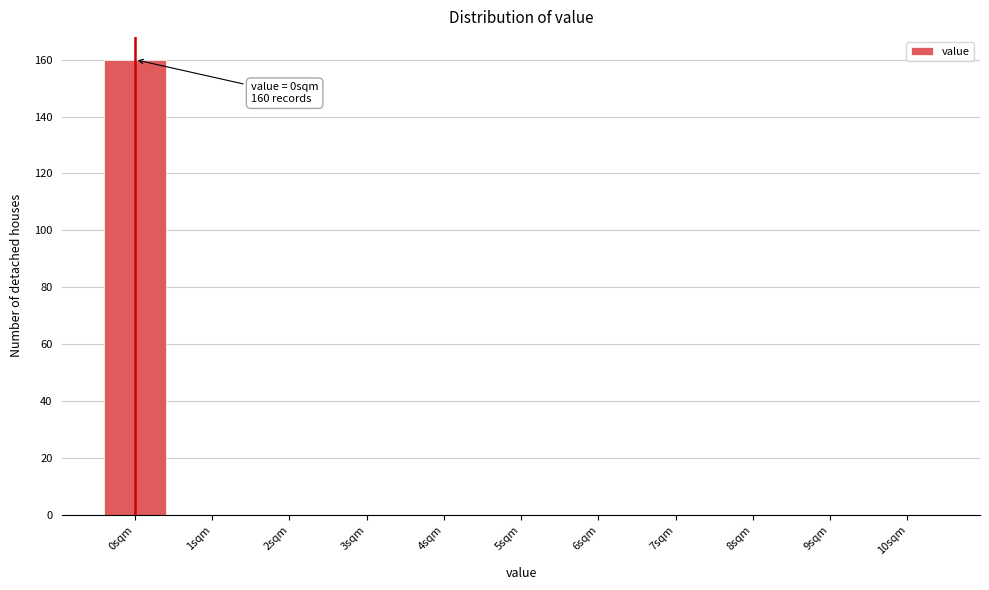

Reading left to right, what are all the values shown in this chart?

0sqm=160	1sqm=0	2sqm=0	3sqm=0	4sqm=0	5sqm=0	6sqm=0	7sqm=0	8sqm=0	9sqm=0	10sqm=0